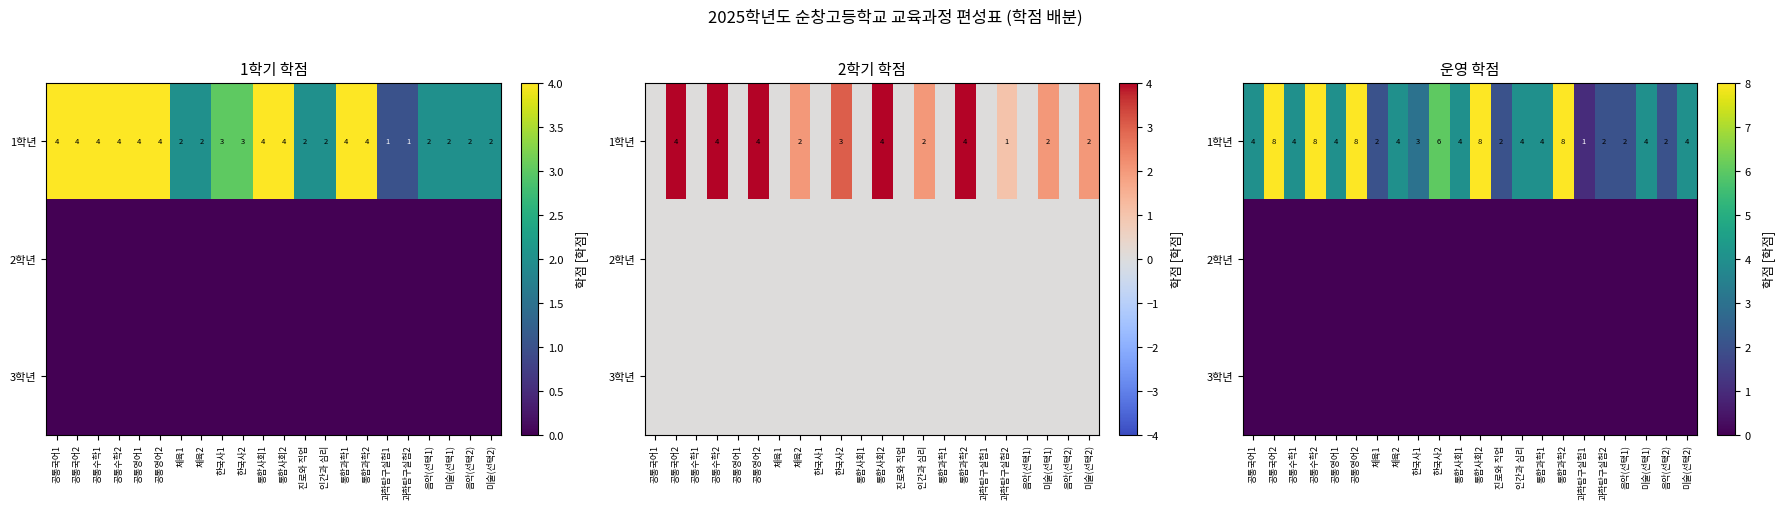

Which has a higher value, 한국사2 or 공통수학1?

한국사2